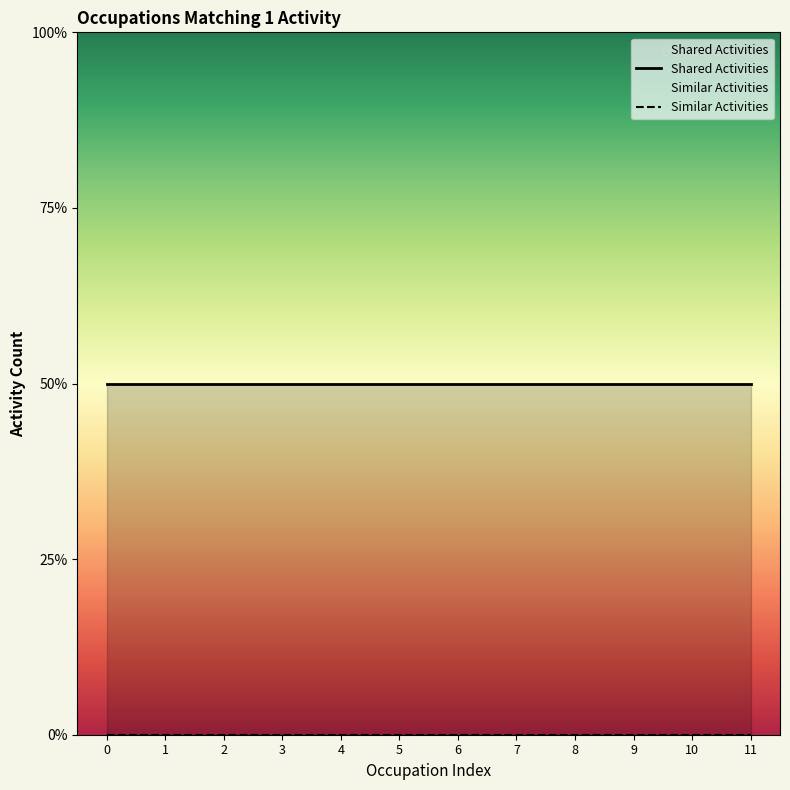

Which series has the largest range (max minus min)?

Shared Activities